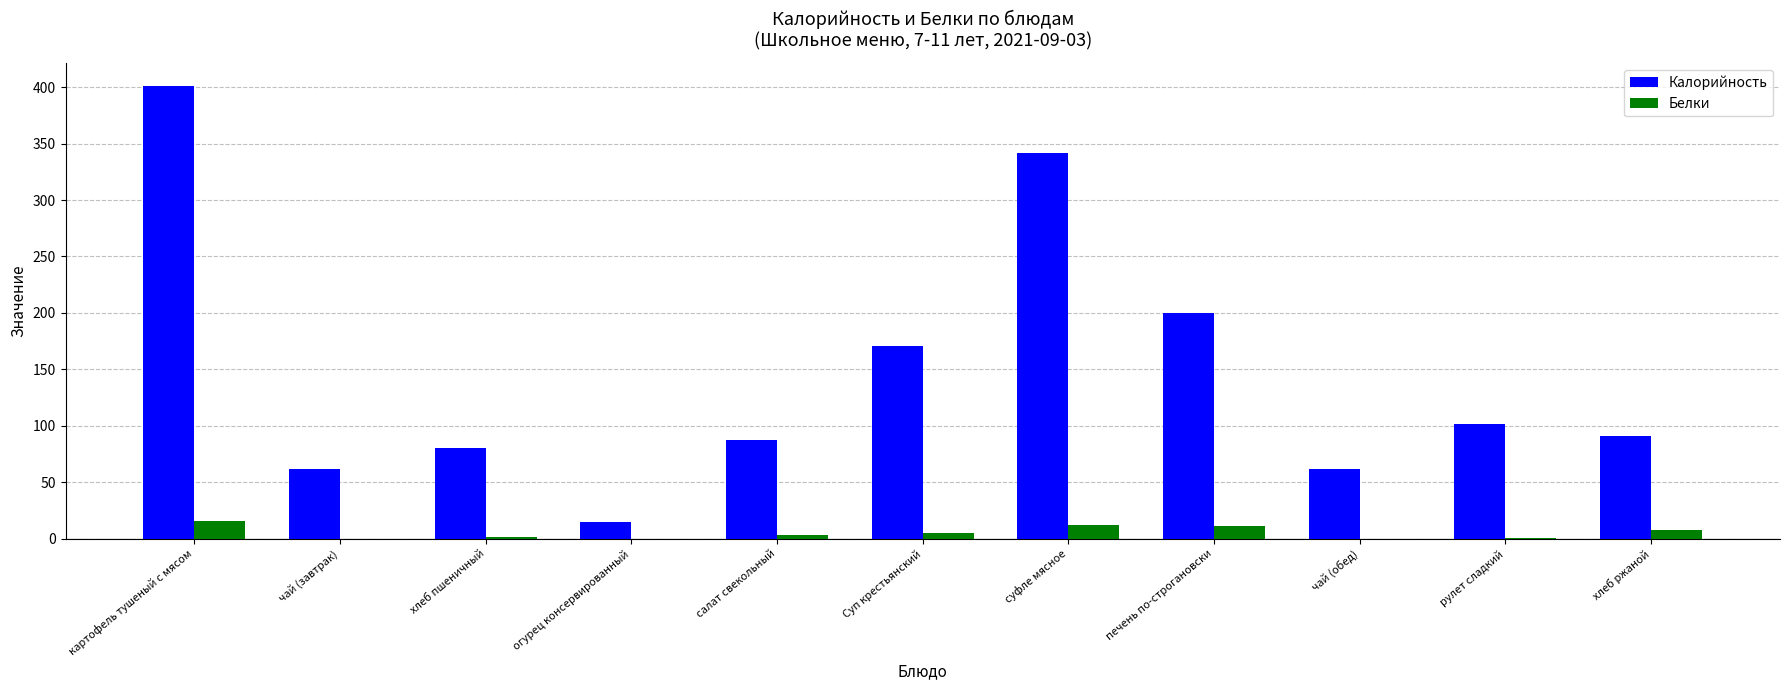

How many groups of bars are there?

11